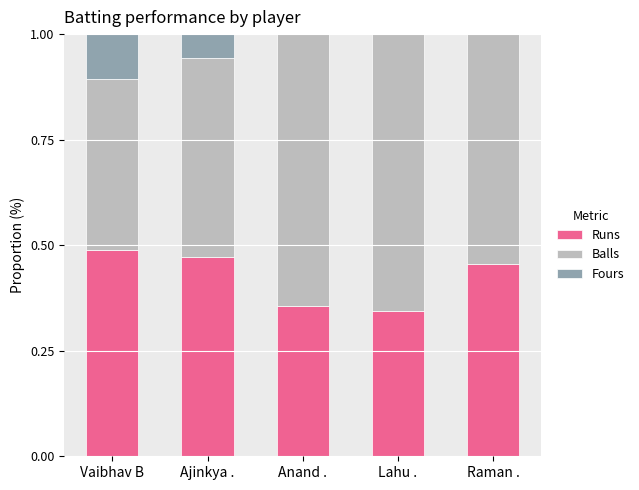

What is the sum of the Runs values at Raman . and Vaibhav B?

0.9